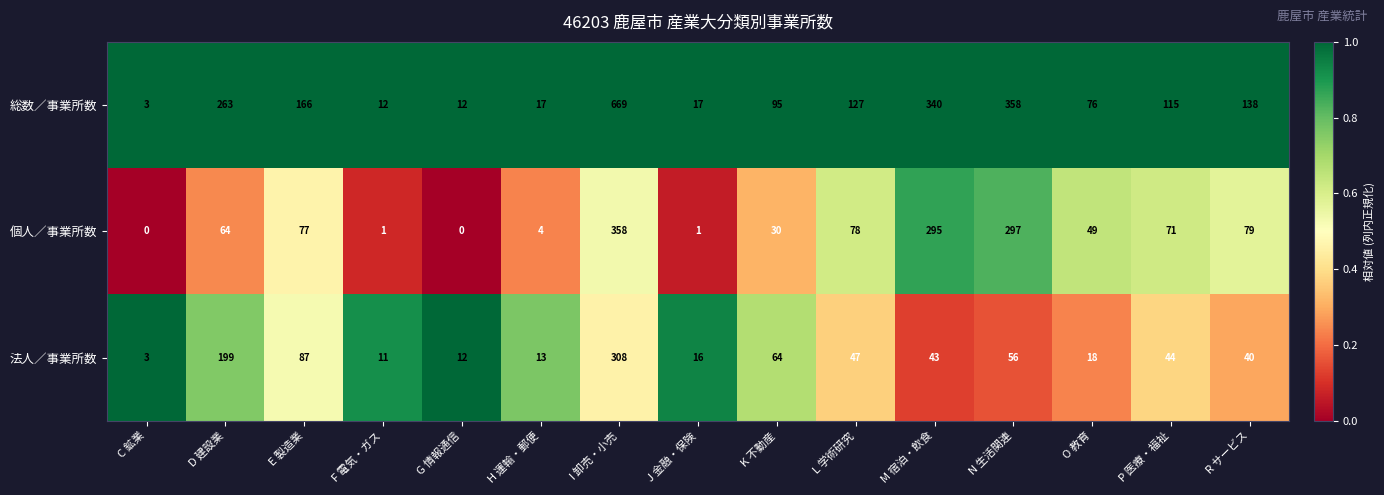

Which series has the largest range (max minus min)?

総数／事業所数